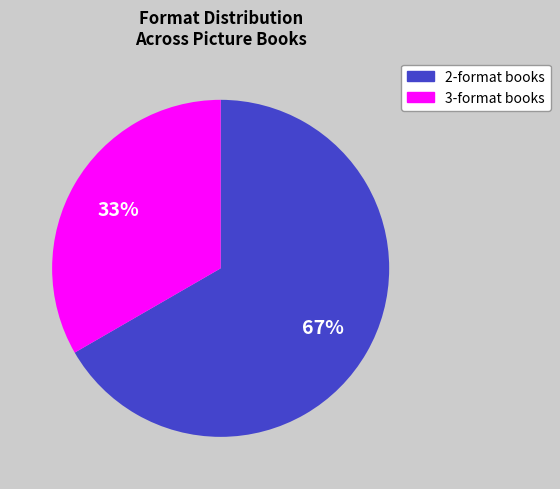

To the nearest percent, what is the average slice percentage?

50%